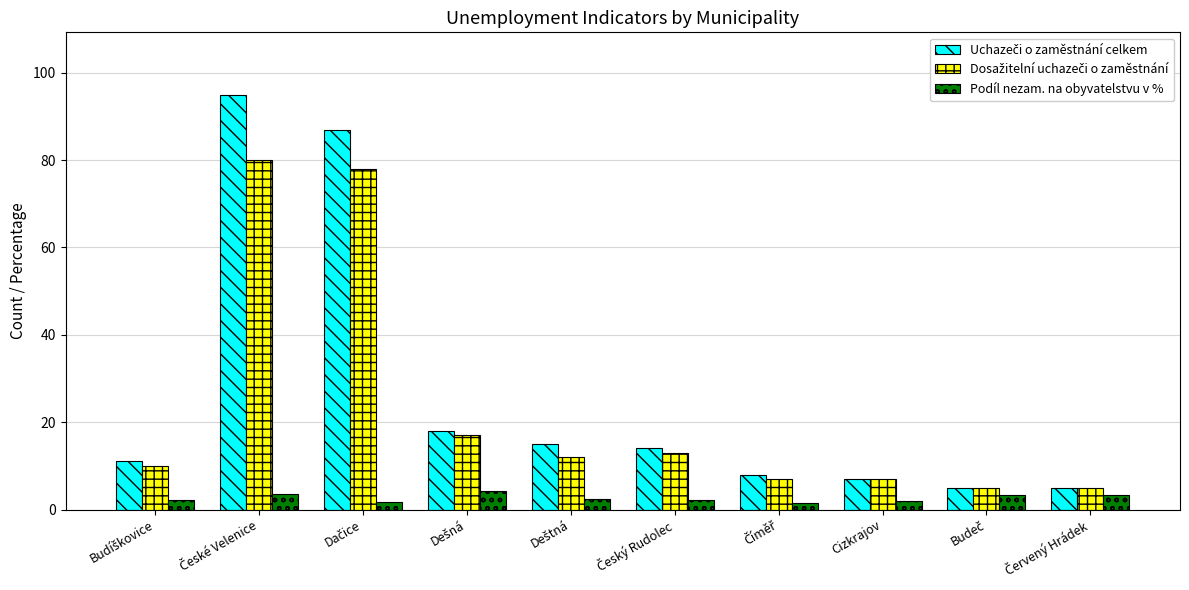

What is the average value of the Podíl nezam. na obyvatelstvu v % series?

2.7